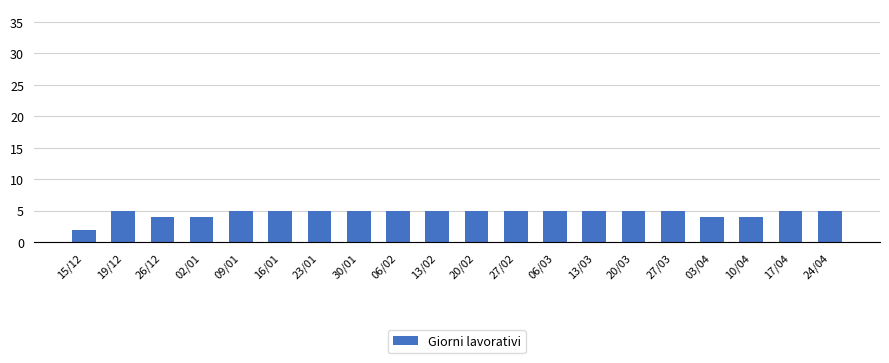

How many bars are there in total?

20